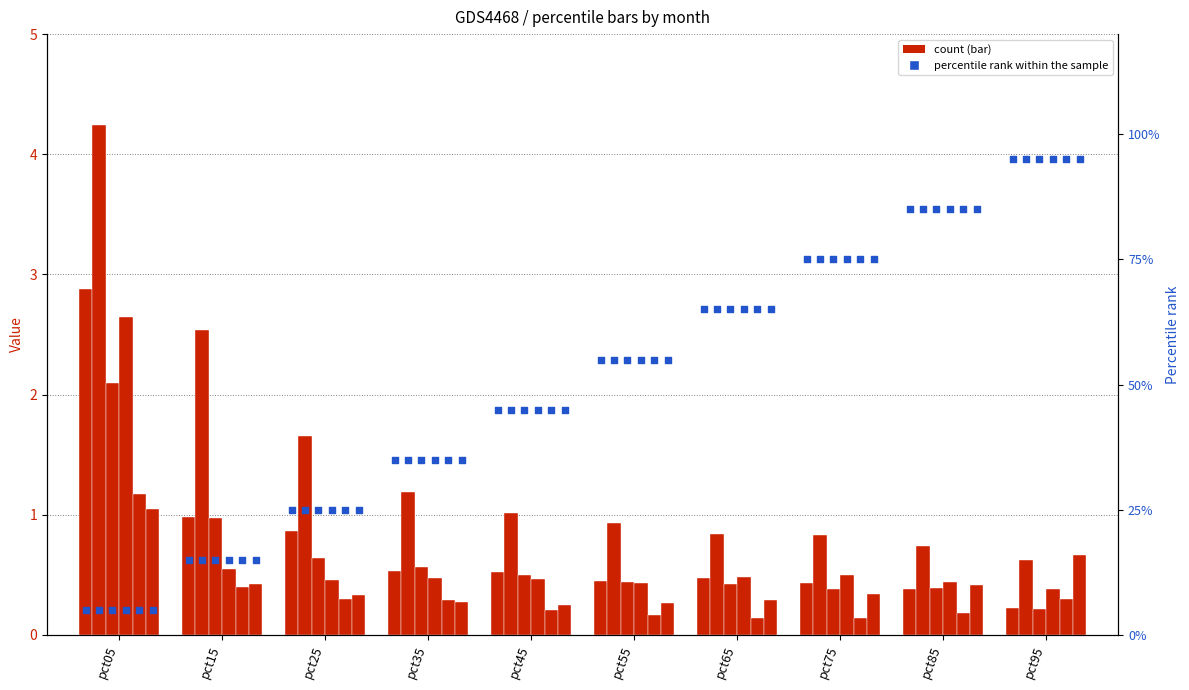

At how many categories does at least one series exceed 1?

5